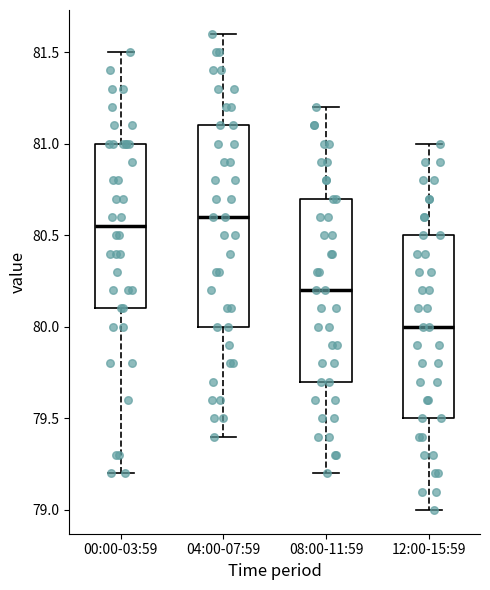

Comparing the boxes themselves (not the whiskers), which one is the tallest?

04:00-07:59